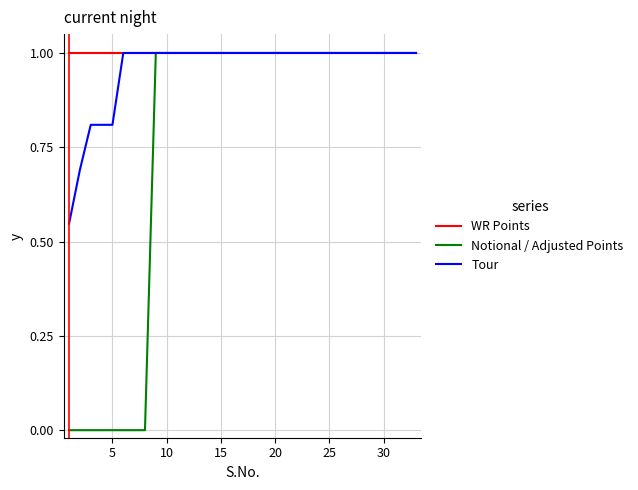

What is the highest value of the Notional / Adjusted Points series?

1.0